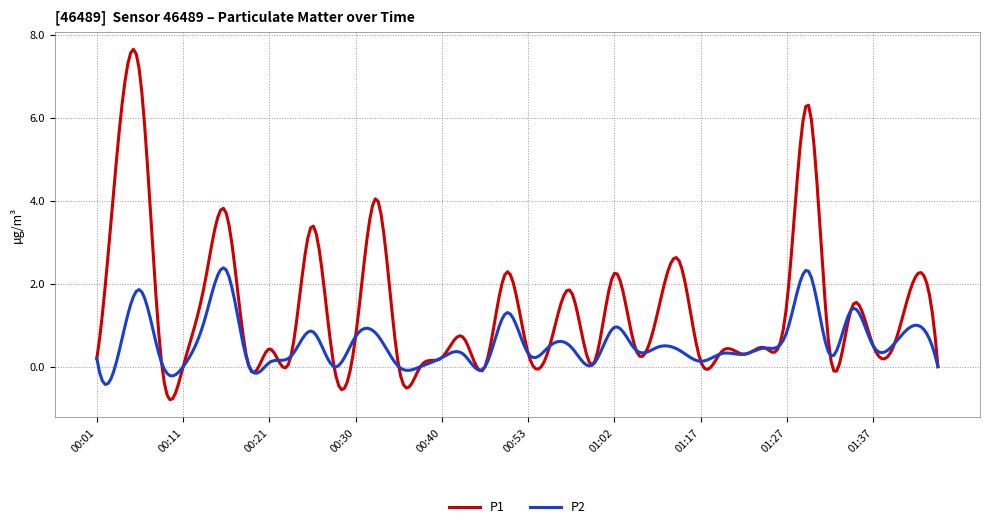

Which series has the largest range (max minus min)?

P1